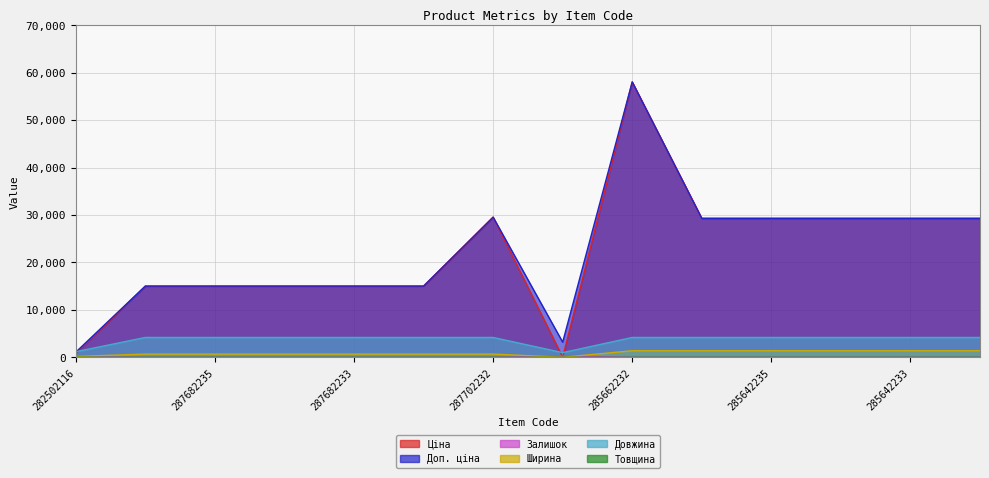

True or false: Ціна and Товщина cross at least once.

False